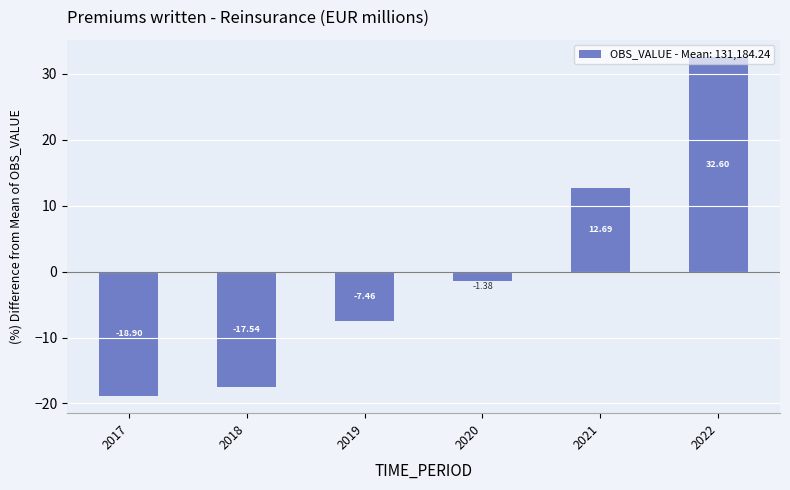

Rank the categories by value from highest to lowest.

2022, 2021, 2020, 2019, 2018, 2017